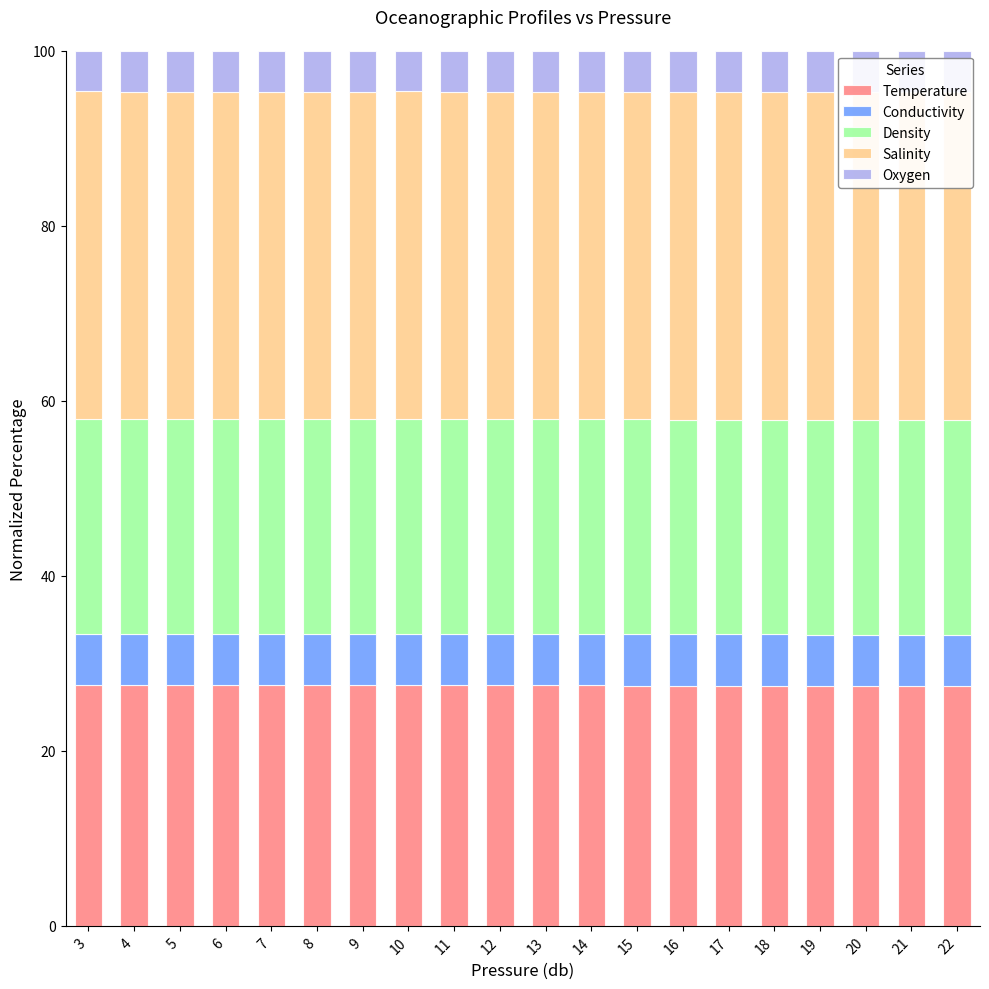

How many bars are there in total?

100